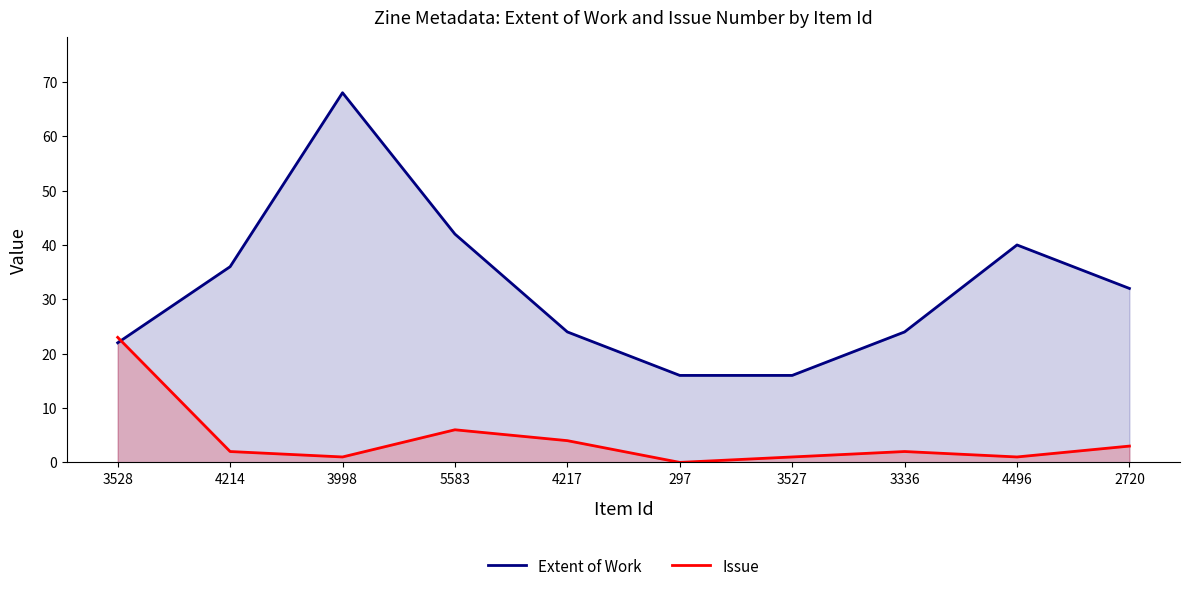

Reading right to left, extract all data points from this chart.

Extent of Work: 2720=32	4496=40	3336=24	3527=16	297=16	4217=24	5583=42	3998=68	4214=36	3528=22
Issue: 2720=3	4496=1	3336=2	3527=1	297=0	4217=4	5583=6	3998=1	4214=2	3528=23